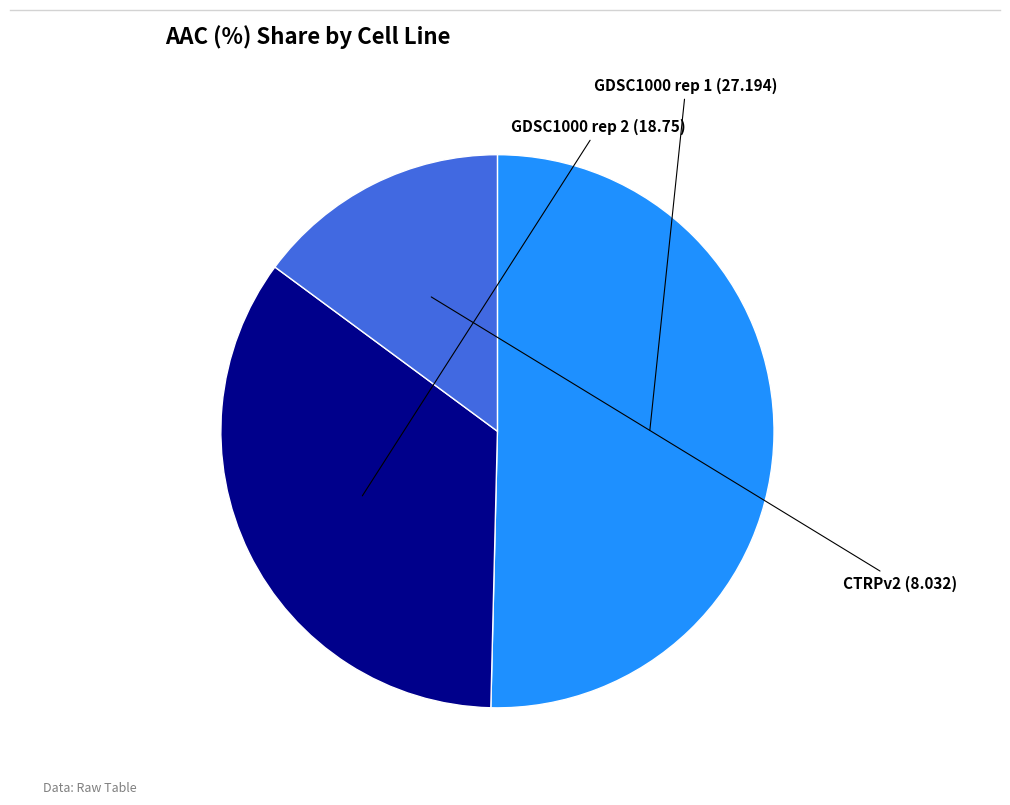

Is it true that CTRPv2 is 15% of the pie?

True